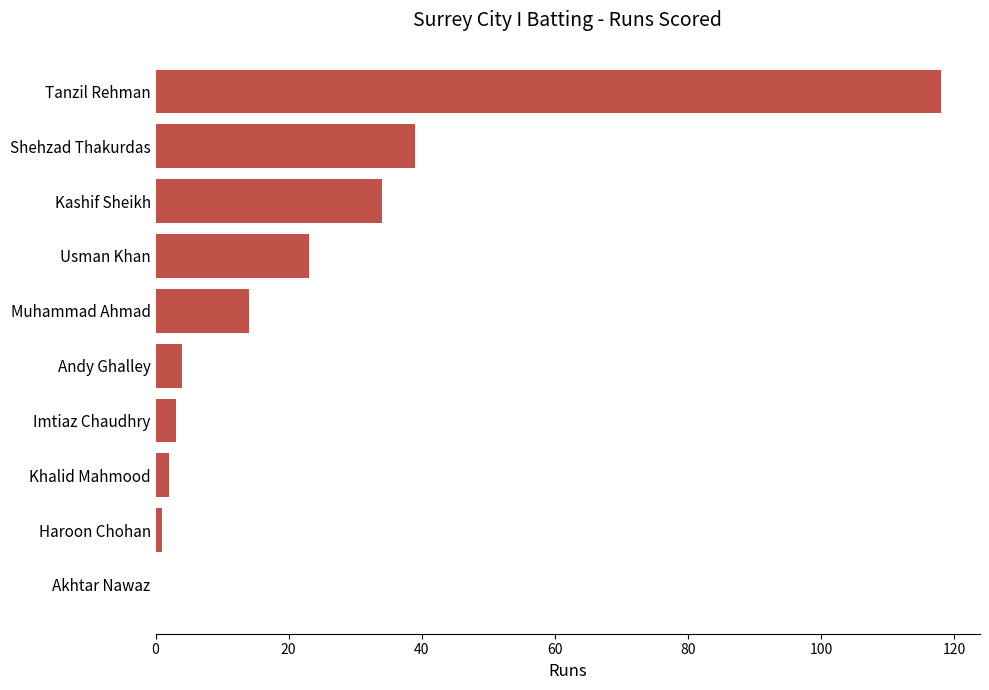

What is the change in value from Akhtar Nawaz to Imtiaz Chaudhry?

+3